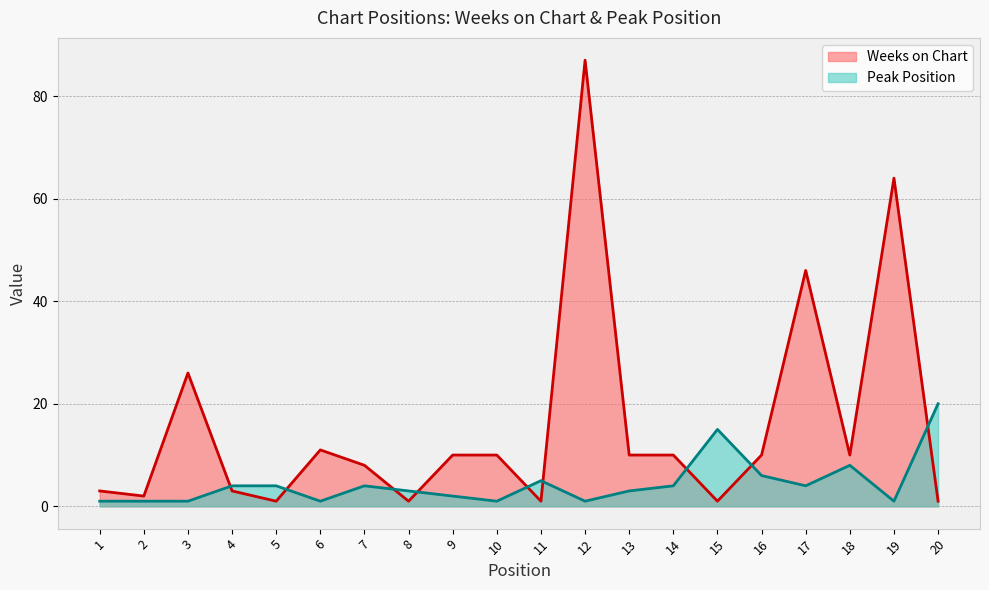

List the series in order of their overall mean, highest first.

Weeks on Chart, Peak Position